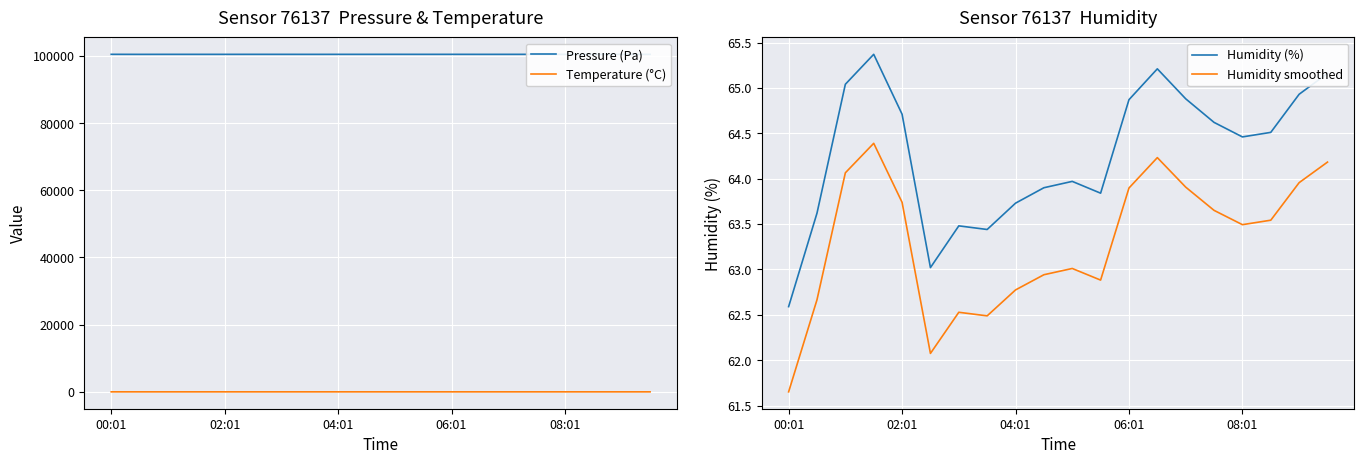

Rank the series by their maximum value, from highest to lowest.

Pressure (Pa), Humidity (%), Humidity smoothed, Temperature (°C)